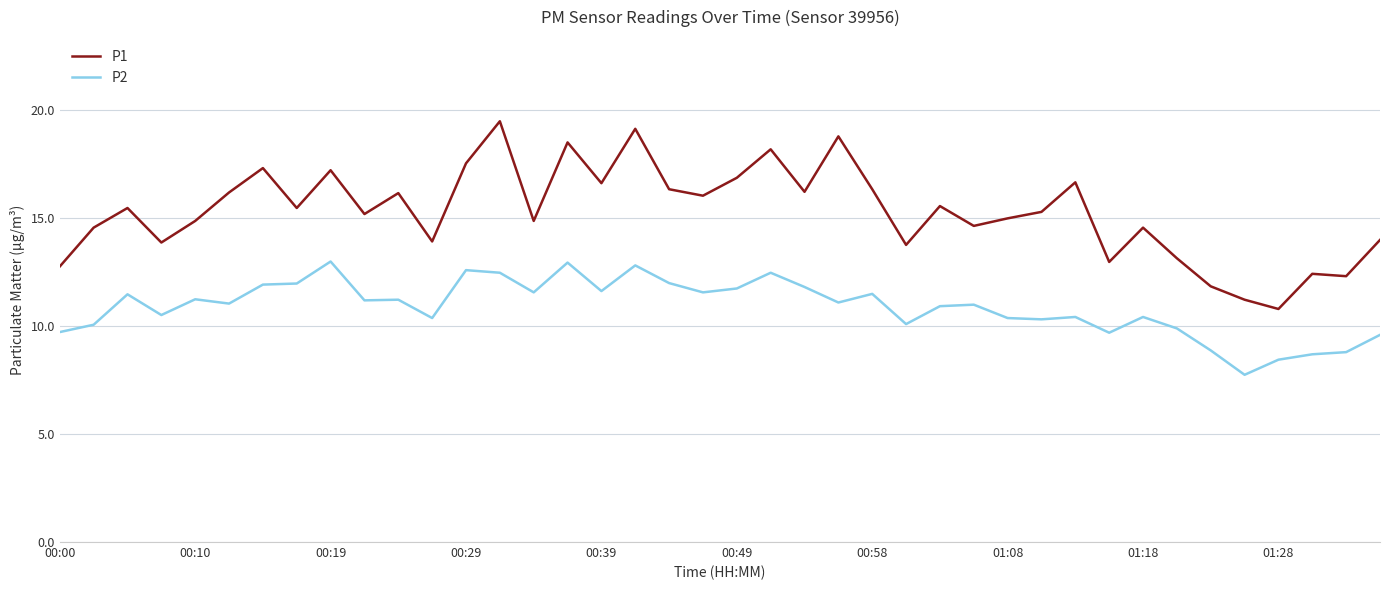

True or false: P1 and P2 cross at least once.

False